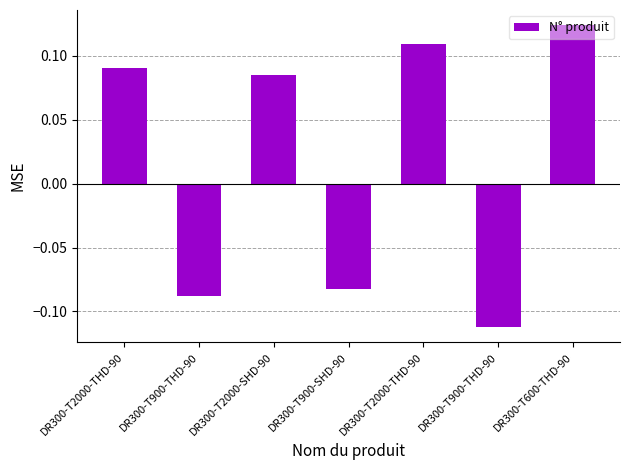

What is the minimum value shown in the chart?

-0.1